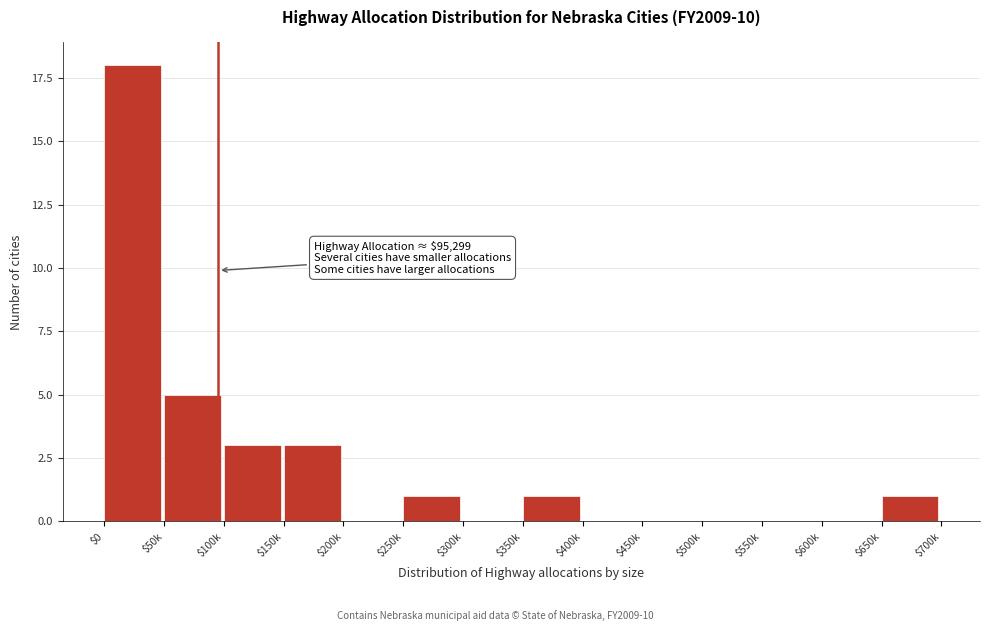

What is the sum of all values?

32